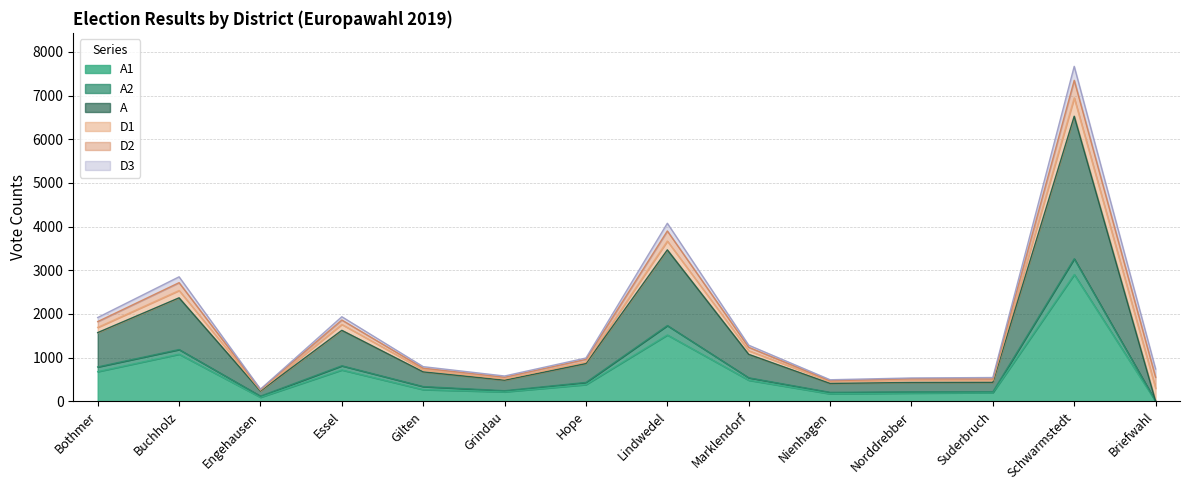

True or false: A1 has more than 0 interior local peaks.

True